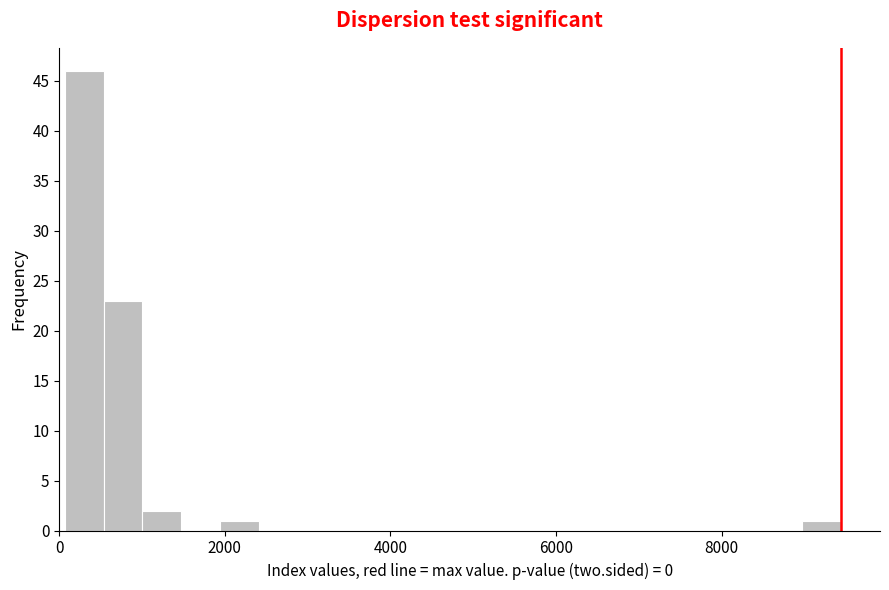

Around what value on the x-axis is the tallest bar? Give the approximate position of its centre, as read against the axis.

400